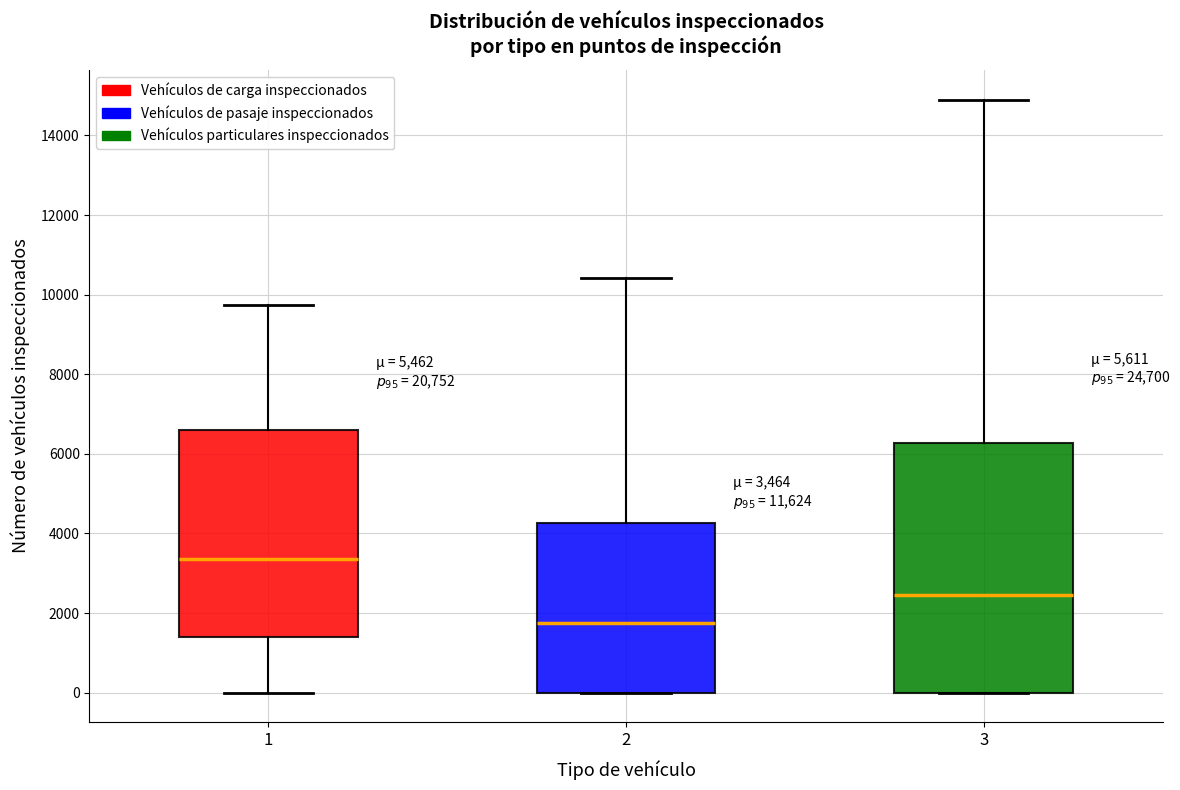

Which box's median line is the highest?

1